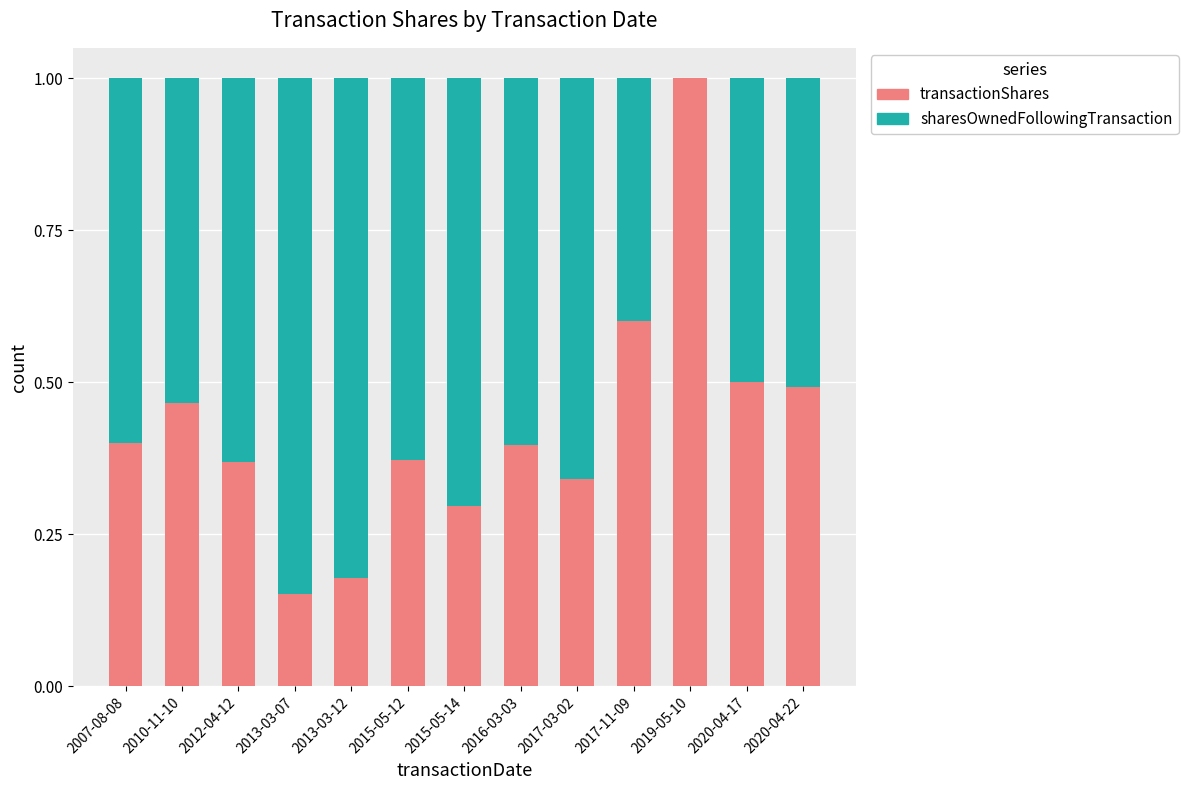

True or false: transactionShares has a value of 0.8 at 2020-04-22.

False